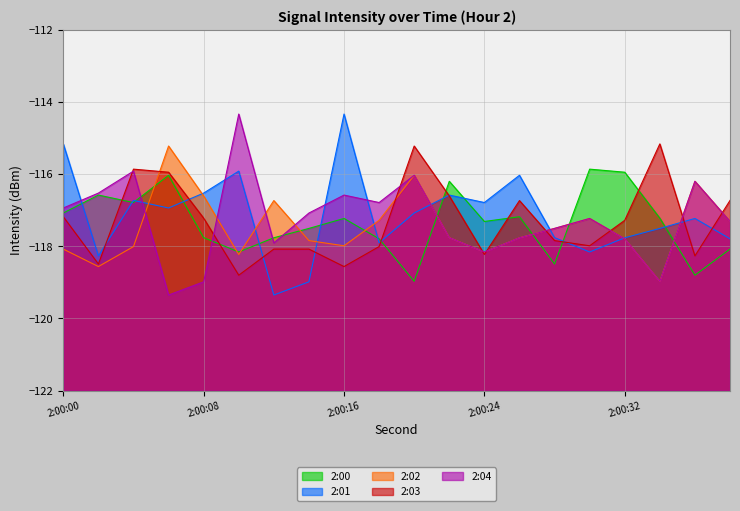

Where is the first local minimum for 2:01?

2